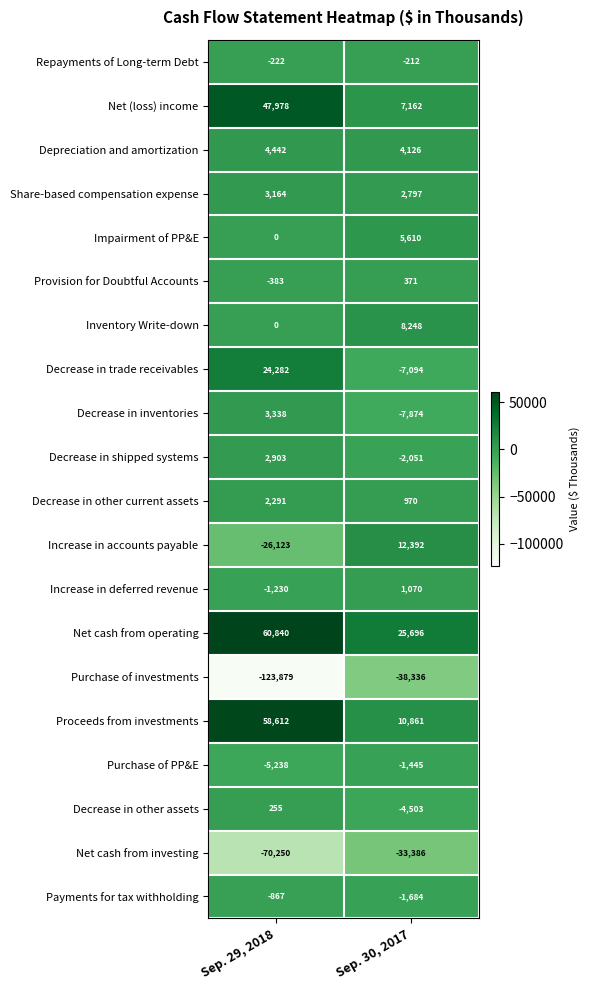

At which category is the sum across all series the highest?

Sep. 30, 2017